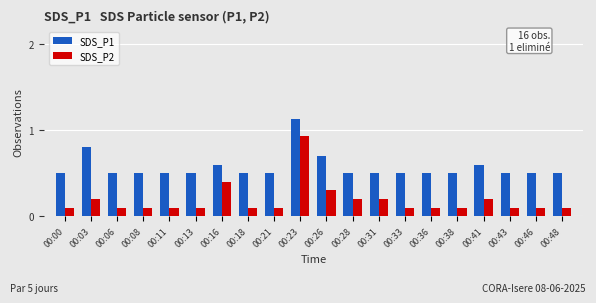

How many groups of bars are there?

20